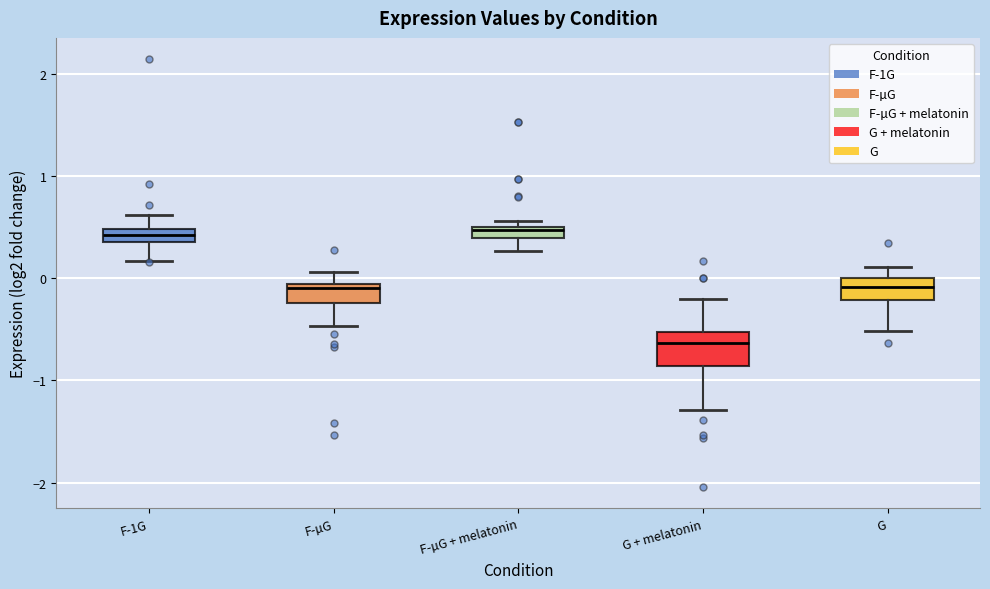

Comparing the boxes themselves (not the whiskers), which one is the tallest?

G + melatonin